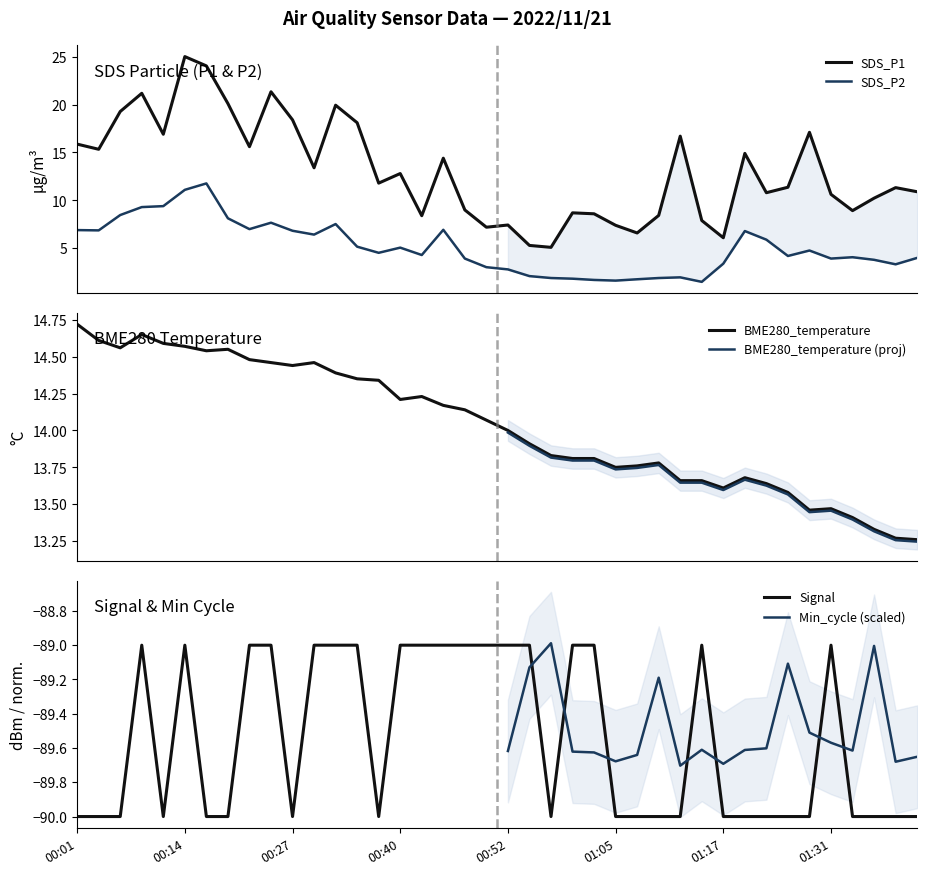

Between 01:36 and 01:05, which is larger?

01:36